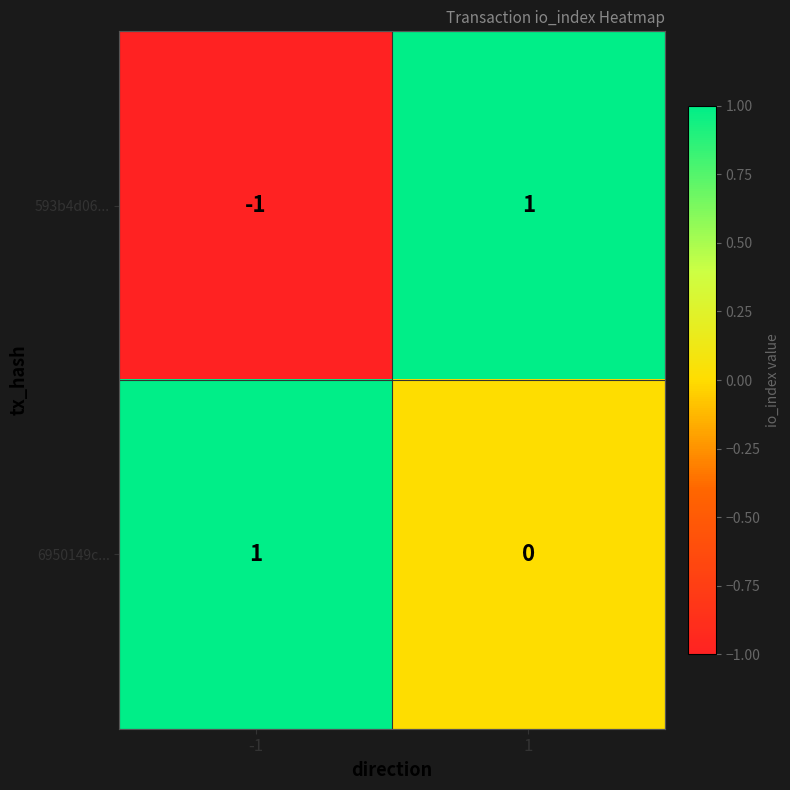

Which series has the largest total across all categories?

6950149c...